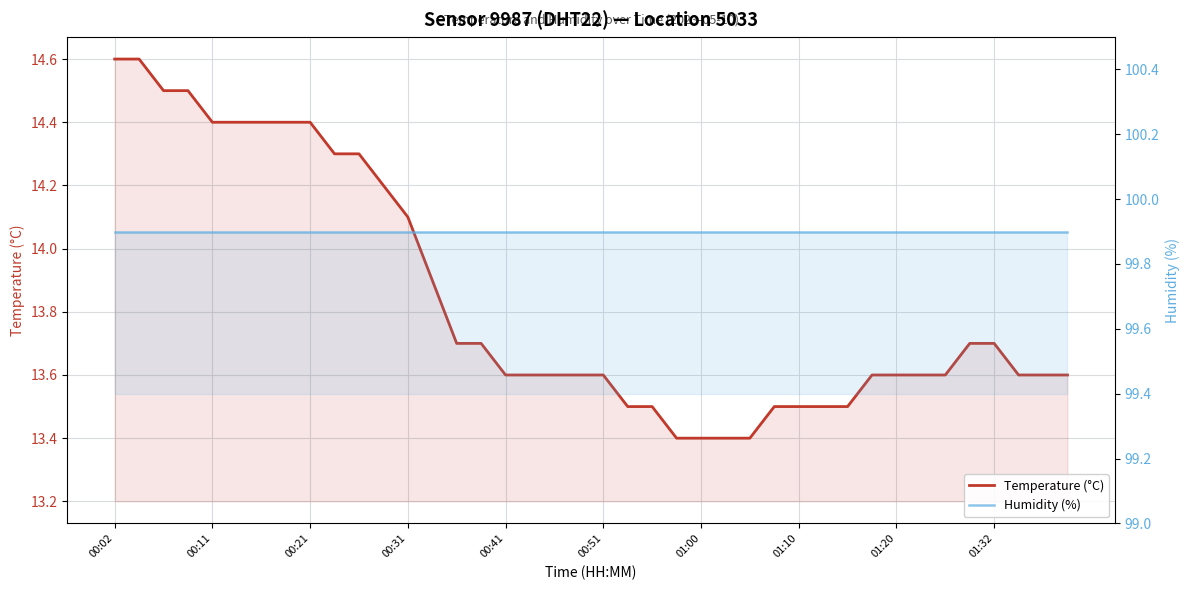

What is the value of the Temperature (°C) point at the 20th from the left?

13.6